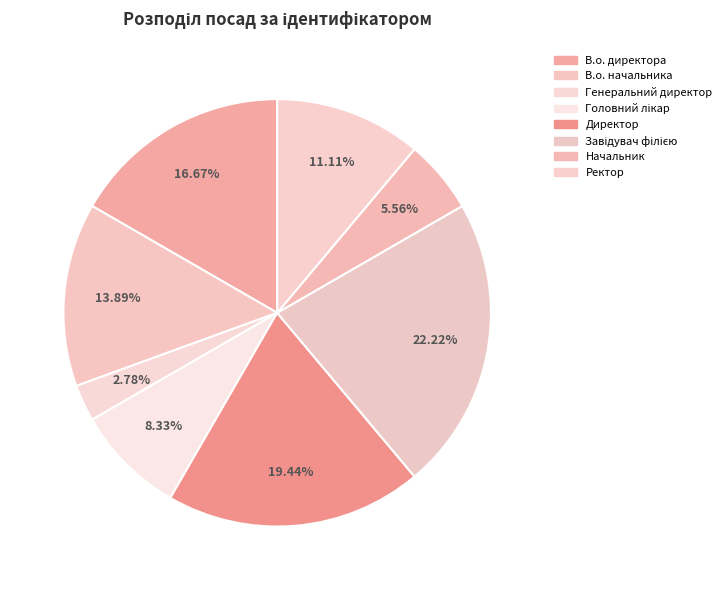

To the nearest percent, what percentage of the pie is Генеральний директор?

3%